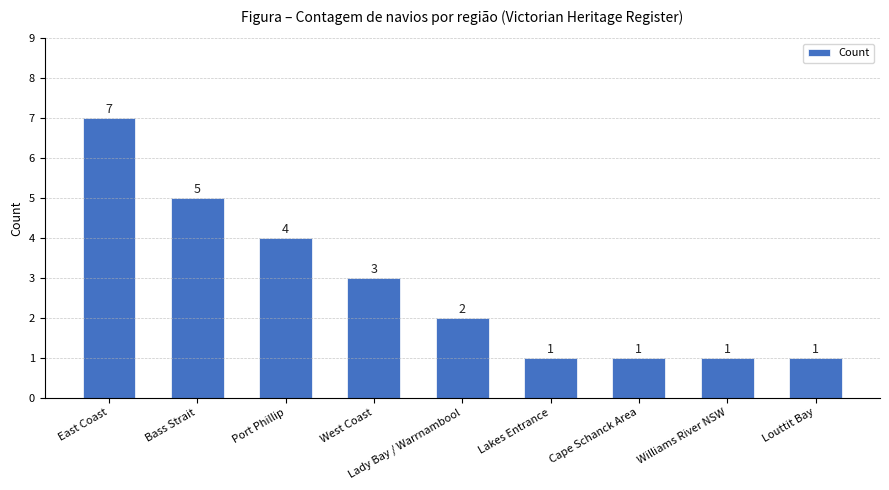

How many values are between 1 and 4?

7